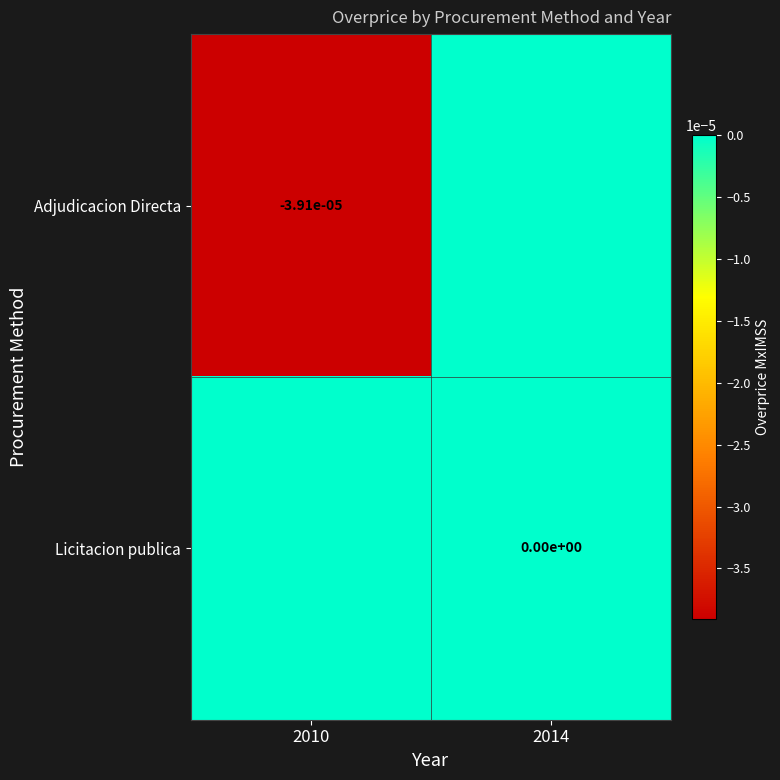

The value of Adjudicacion Directa at 2010 is -0.0. True or false?

True